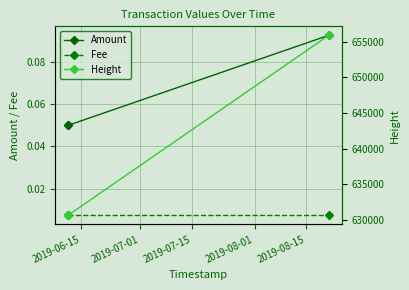

What is the value of the Amount point at the 3rd from the left?

0.1